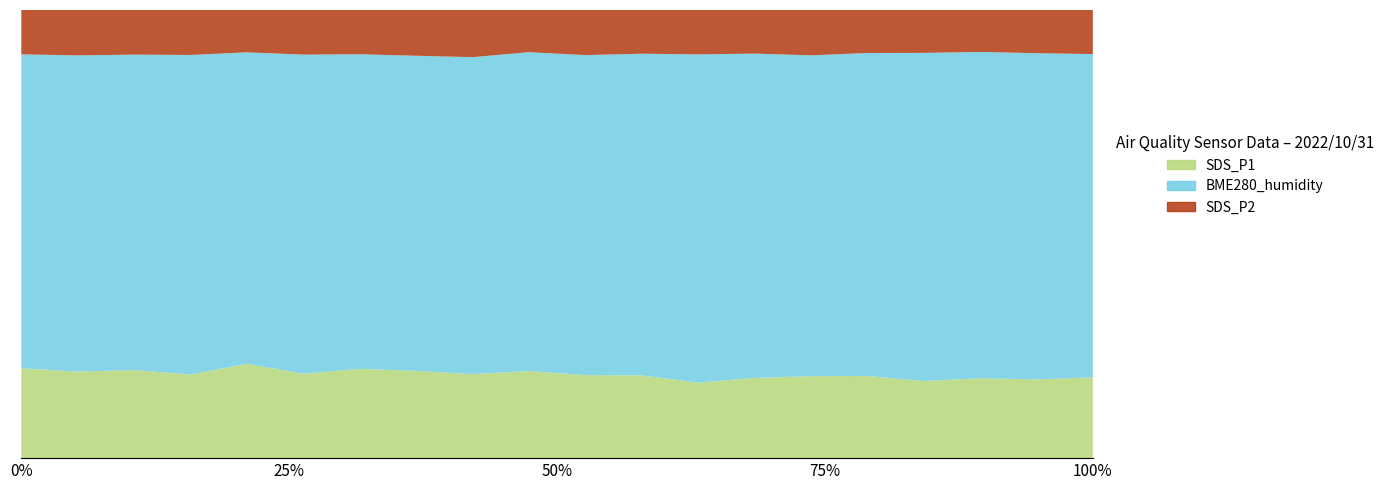

Reading right to left, extract all data points from this chart.

SDS_P1: 25.0	24.1	24.5	23.5	25.4	25.6	24.8	23.0	25.8	25.9	27.3	26.5	27.7	28.4	26.4	30.3	26.2	27.9	27.4	28.6
SDS_P2: 13.6	13.2	12.8	13.1	13.3	14.1	13.4	13.5	13.6	14.1	13.2	14.9	14.5	14.1	14.0	13.6	14.1	14.2	14.3	14.1
BME280_humidity: 100.0	100.0	100.0	100.0	100.0	100.0	100.0	100.0	100.0	100.0	100.0	100.0	100.0	100.0	100.0	100.0	100.0	100.0	100.0	100.0